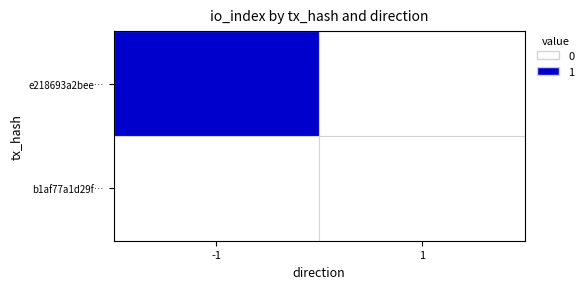

Is the value of e218693a2bee… at 1 greater than the value of b1af77a1d29f… at -1?

No